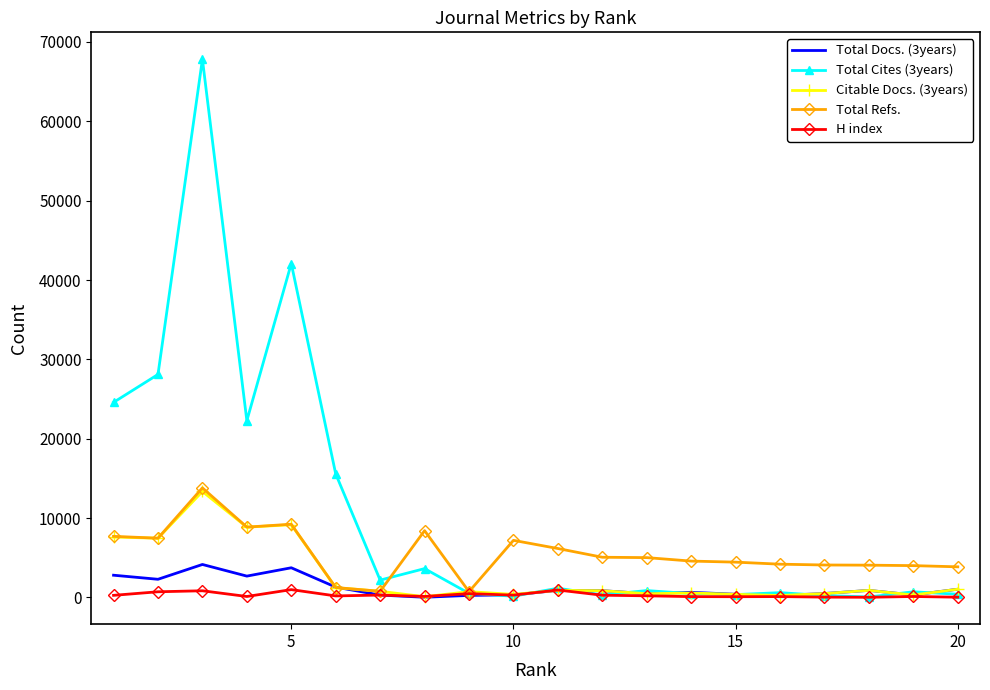

Which series has the largest range (max minus min)?

Total Cites (3years)